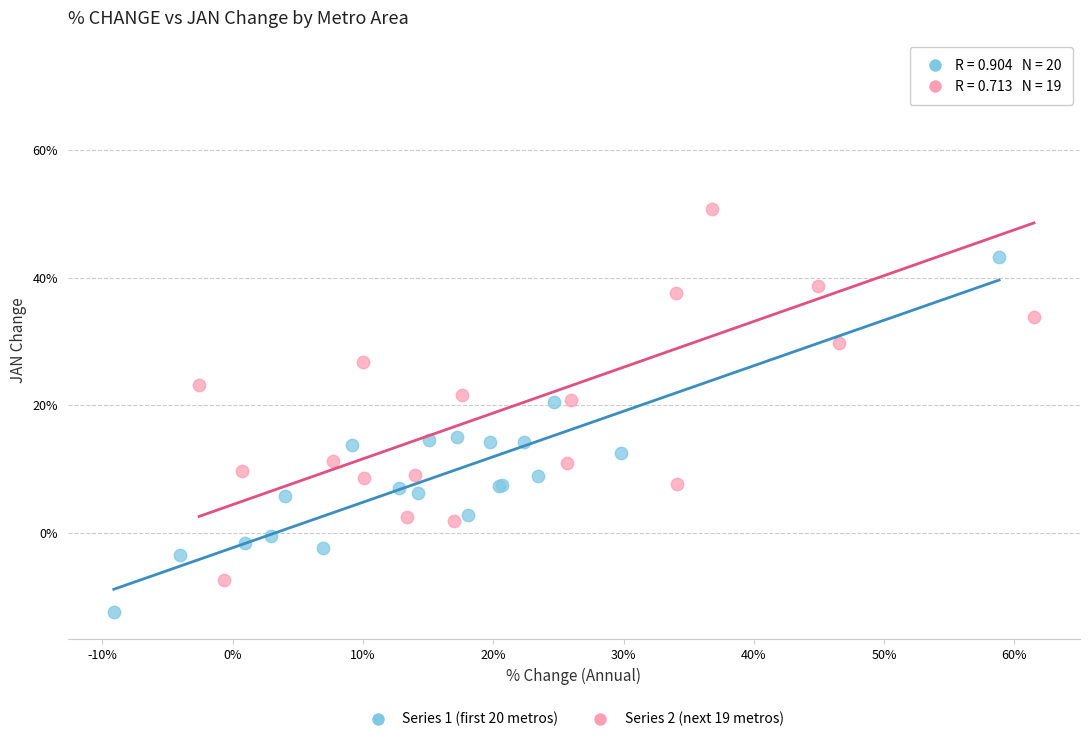

What are all the series names shown in the legend?

Series 1 (first 20 metros), Series 2 (next 19 metros)